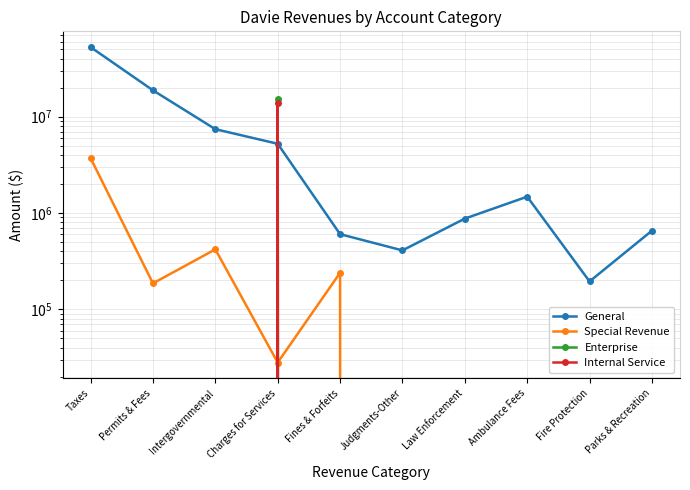

Rank the series at Permits & Fees from lowest to highest value.

Enterprise, Internal Service, Special Revenue, General